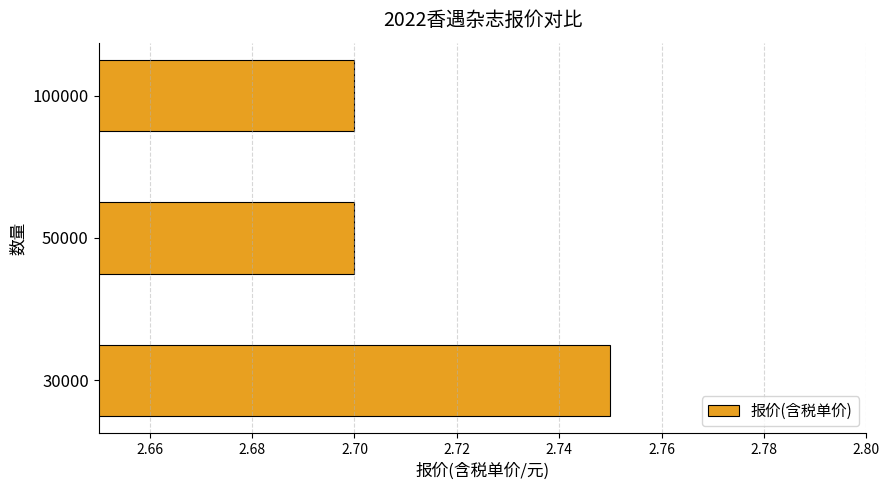

Is it true that the value at 30000 is 4.9?

False